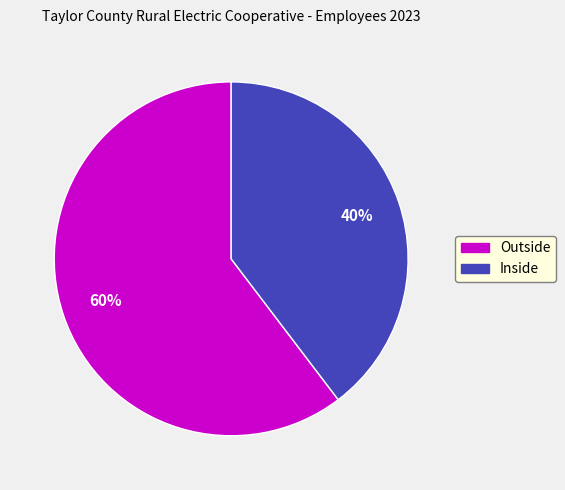

Which has a higher value, Outside or Inside?

Outside